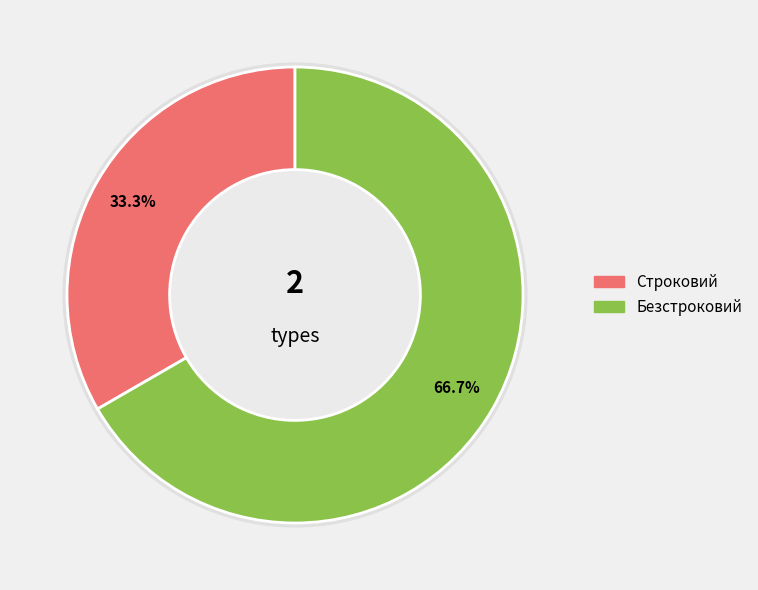

What is the largest slice in the pie chart?

Безстроковий